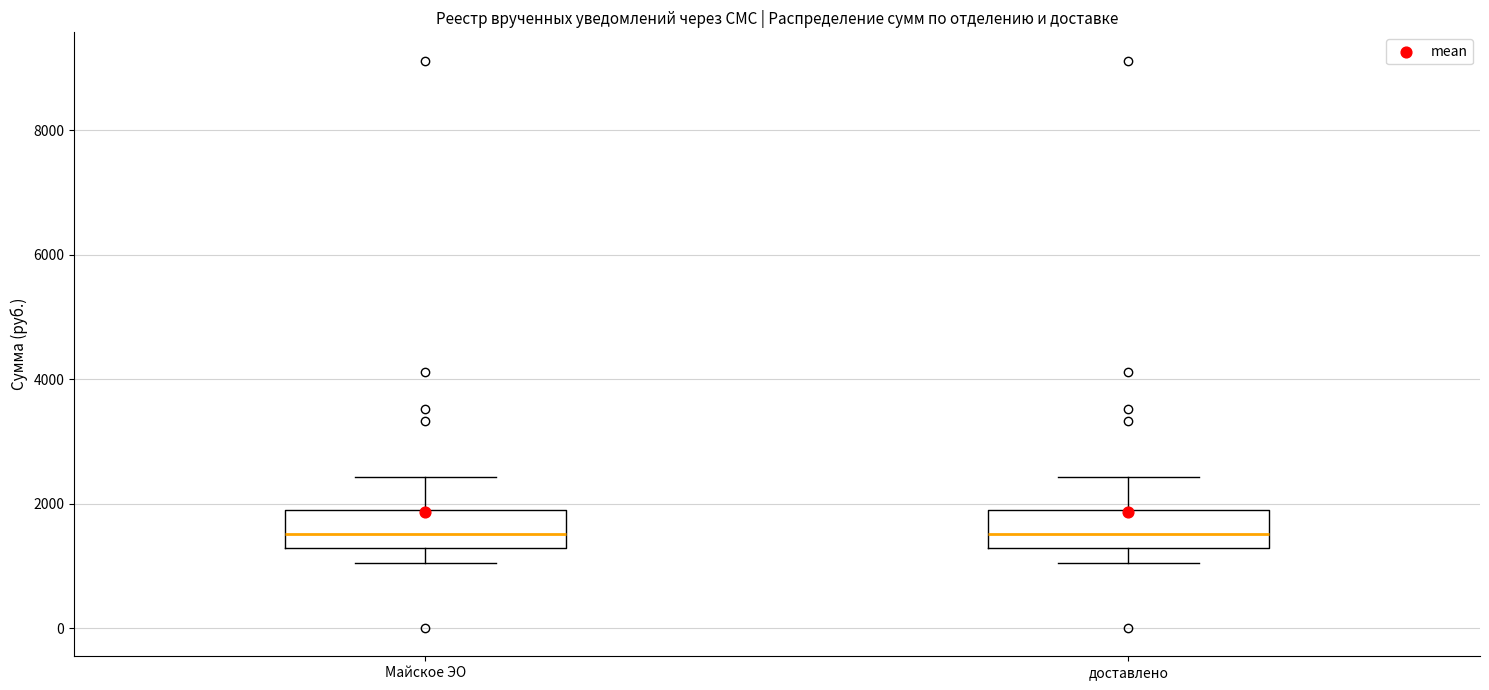

Reading left to right, read every box against the y-axis: the position of its median line, the range the box covers, and the ends of its whiskers. The values are not printed on the chart, so give them approximately, as read against the axis.

Майское ЭО: median 1600, box 1200 to 2000, whiskers 1000 to 2400
доставлено: median 1600, box 1200 to 2000, whiskers 1000 to 2400